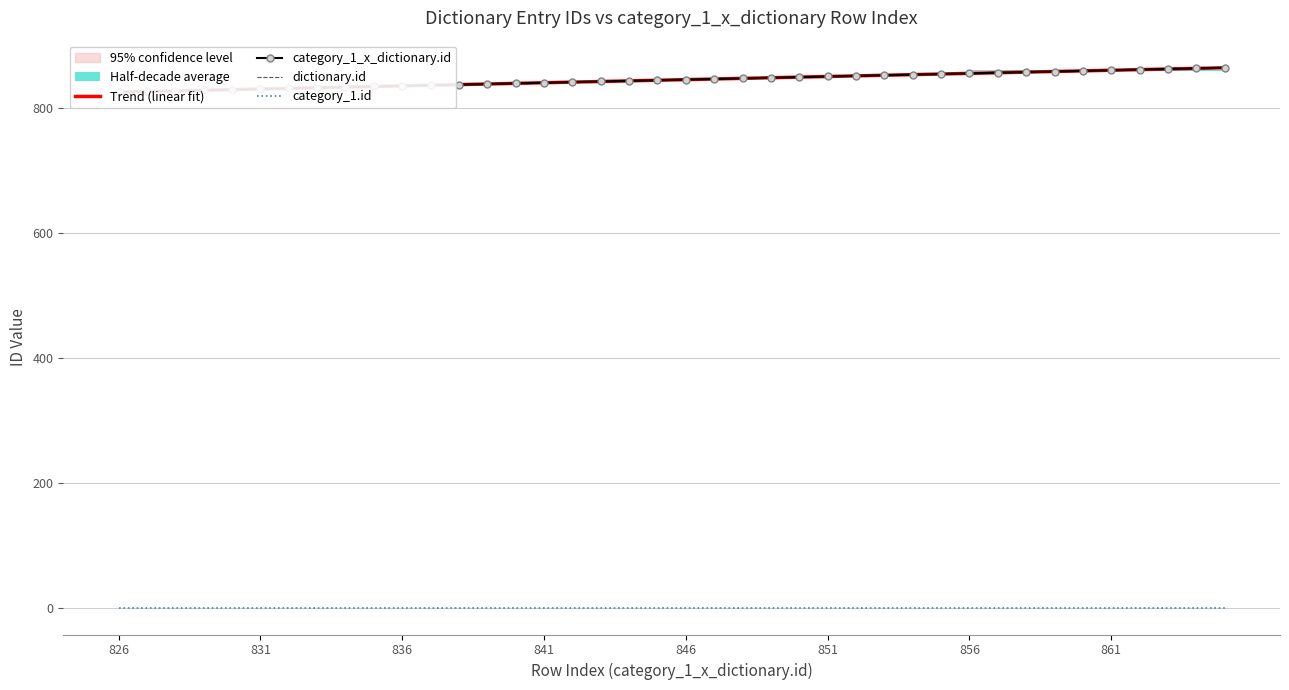

Is this an area chart (filled region under the line)?

No